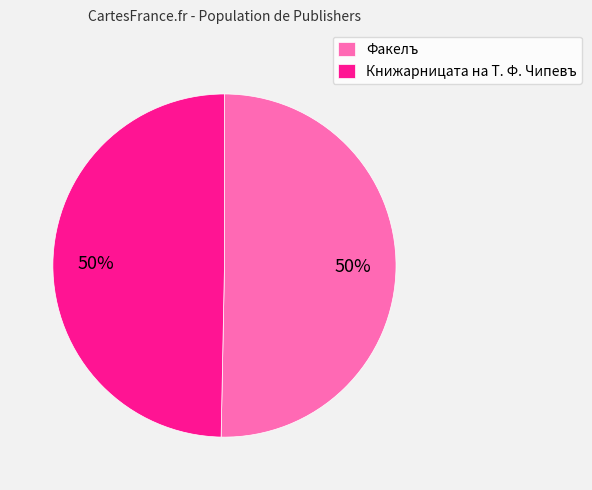

Is it true that Книжарницата на Т. Ф. Чипевъ is 50% of the pie?

True